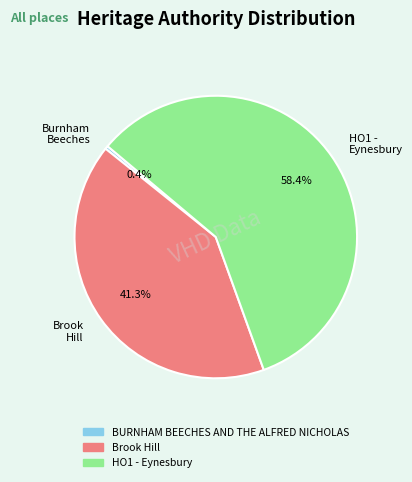

What is the smallest slice in the pie chart?

Burnham Beeches